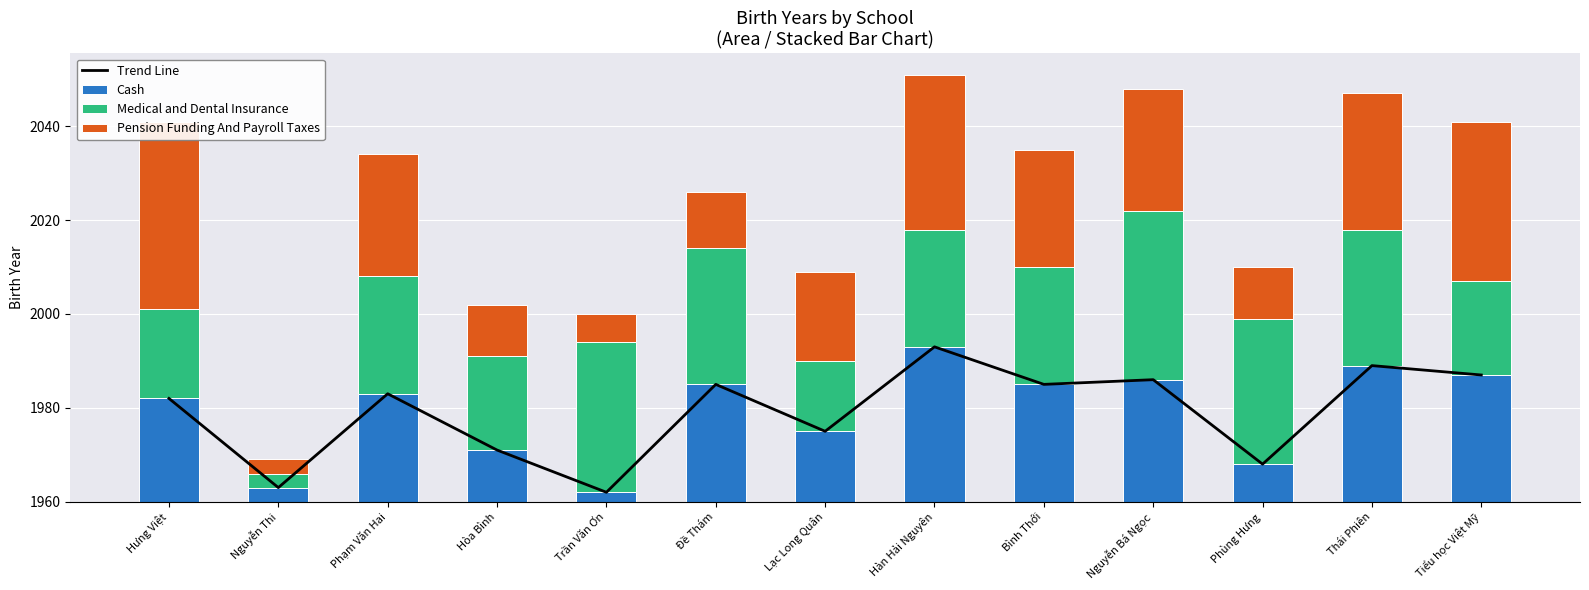

Reading left to right, what are all the values shown in this chart?

Trend Line: 22	3	23	11	2	25	15	33	25	26	8	29	27
Cash: 22	3	23	11	2	25	15	33	25	26	8	29	27
Medical and Dental Insurance: 19	3	25	20	32	29	15	25	25	36	31	29	20
Pension Funding And Payroll Taxes: 40	3	26	11	6	12	19	33	25	26	11	29	34